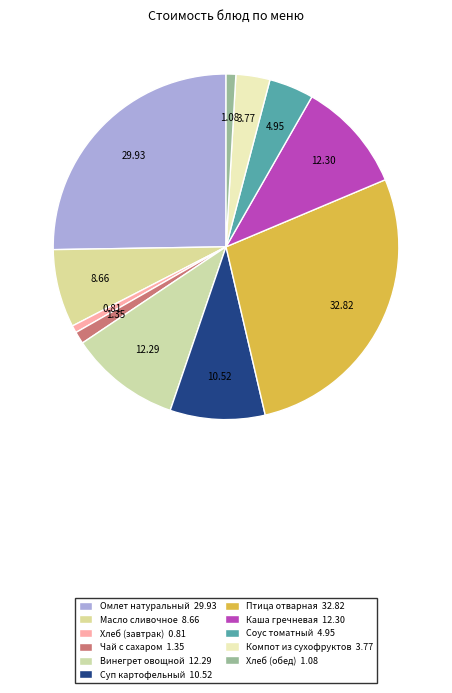

How many segments does this pie chart have?

11